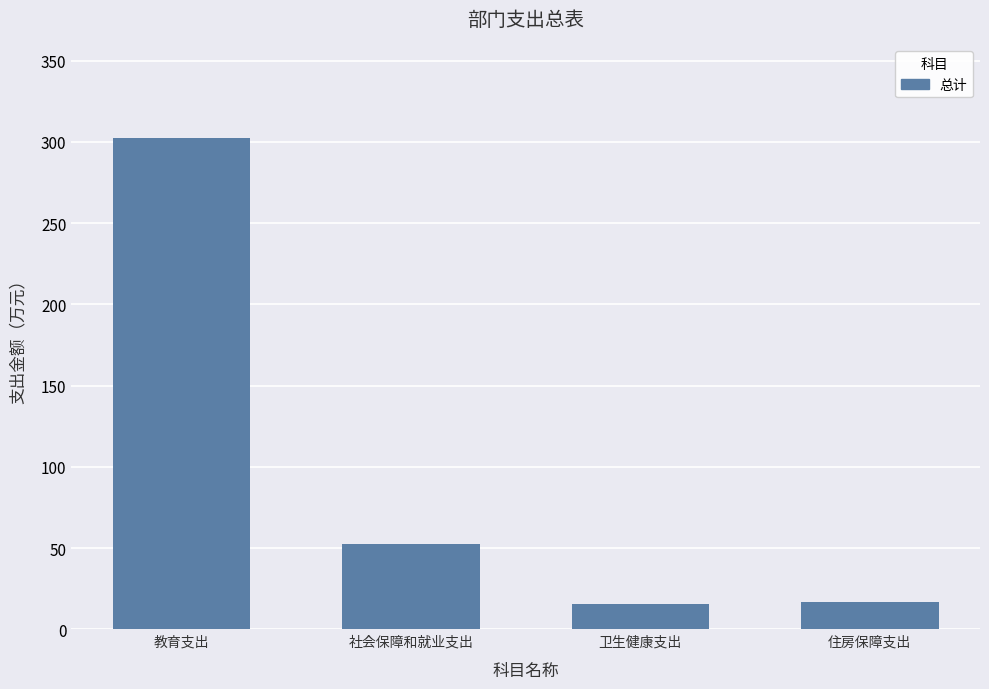

What is the smallest value displayed?

15.7